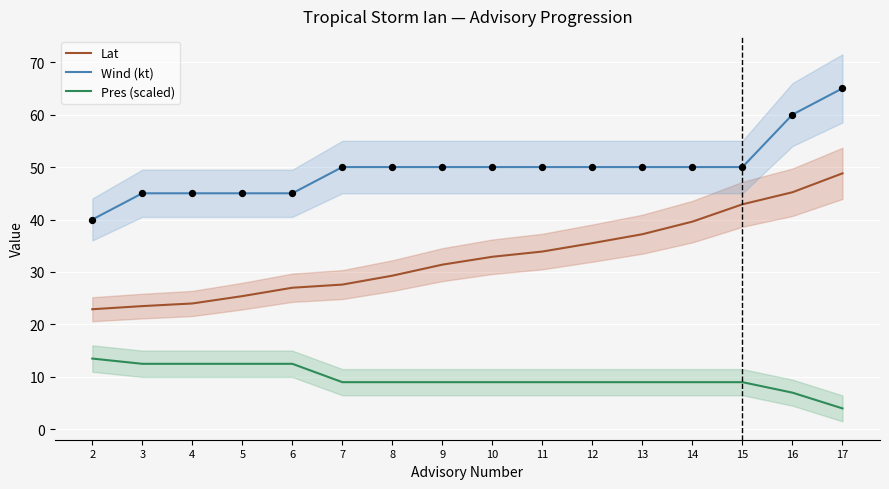

Is the value of Pres (scaled) at 9 greater than the value of Wind (kt) at 3?

No